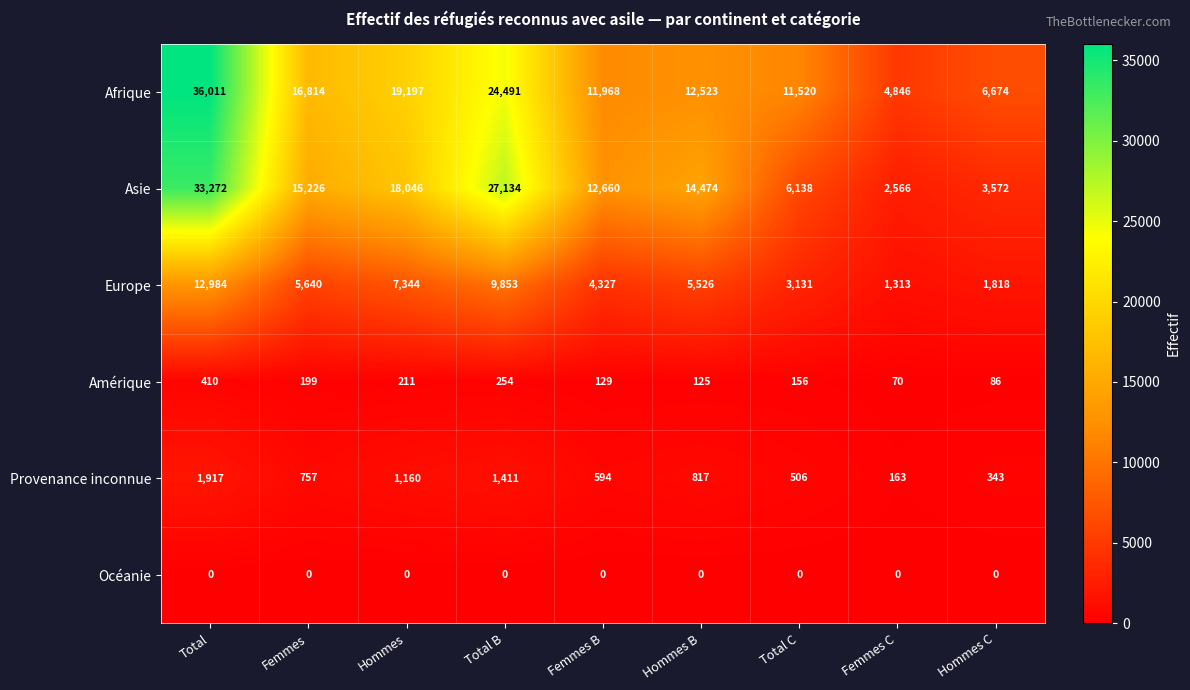

Between Femmes and Femmes C, which series saw the biggest shift?

Asie